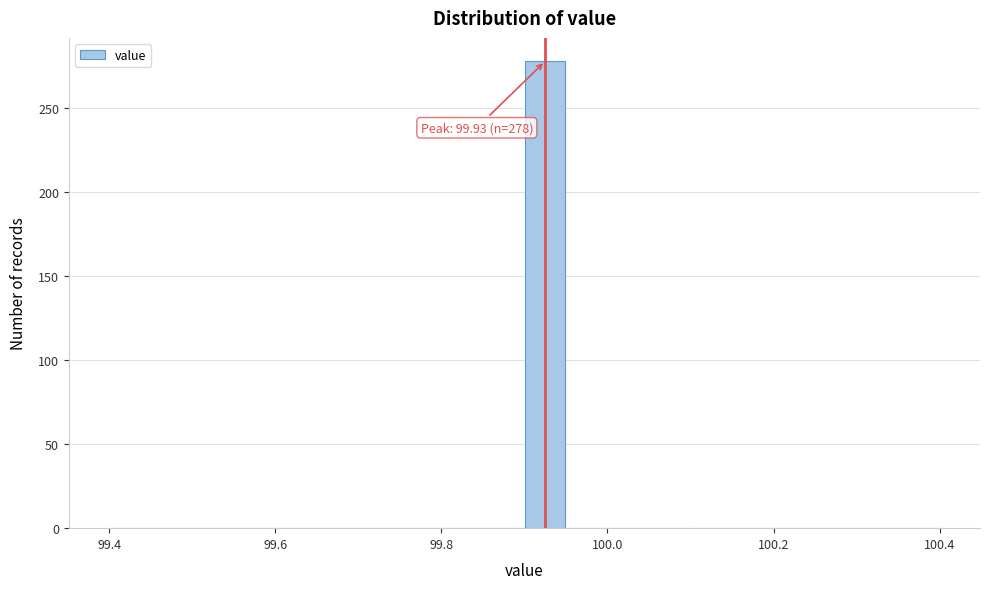

Around what value on the x-axis is the tallest bar? Give the approximate position of its centre, as read against the axis.

99.92